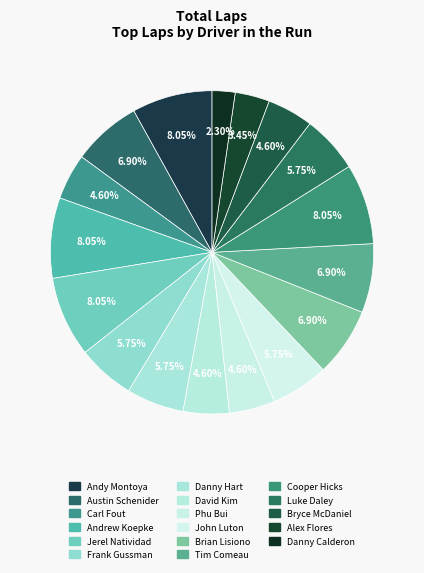

To the nearest percent, what portion does John Luton represent?

6%